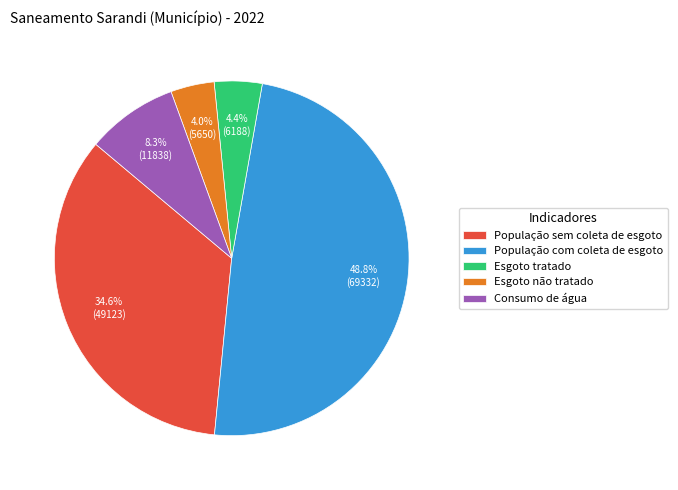

To the nearest percent, what is the combined percentage of População sem coleta de esgoto and Consumo de água?

43%